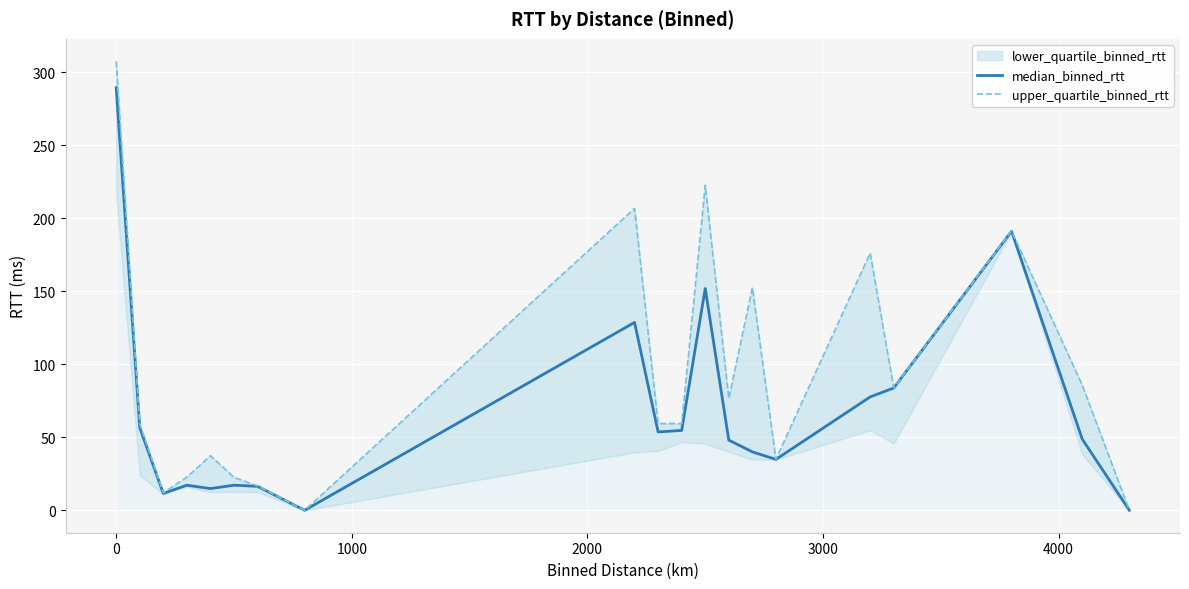

How many lines are shown in the chart?

2